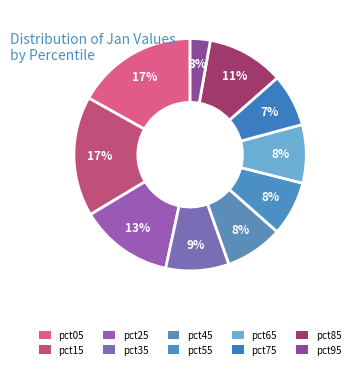

How many slices are in this pie chart?

10